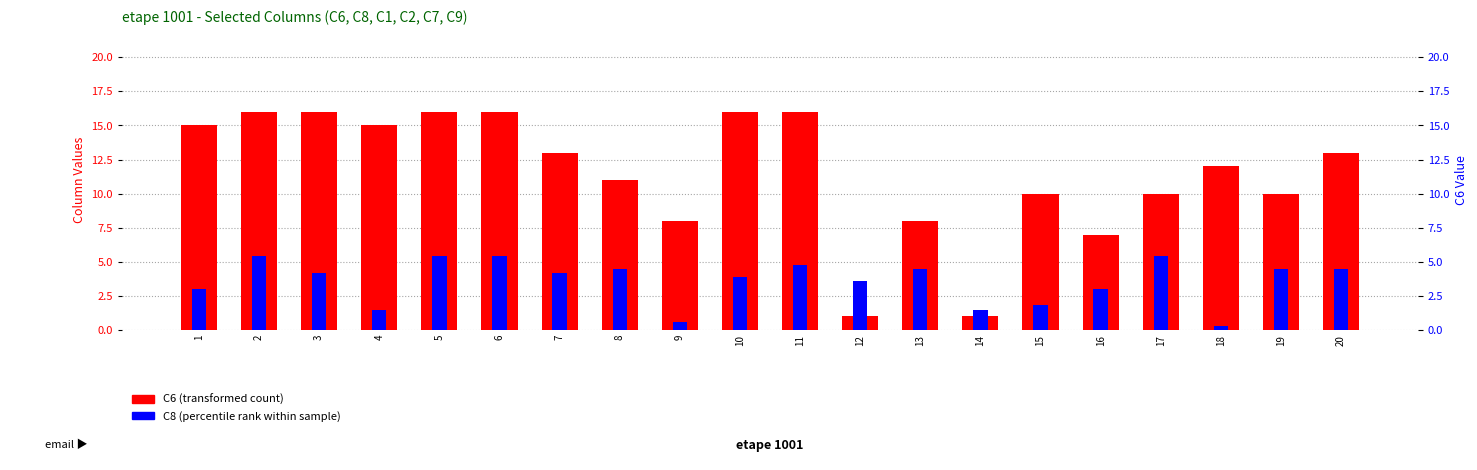

What are all the series names shown in the legend?

C6 (transformed count), C8 (percentile rank within sample)